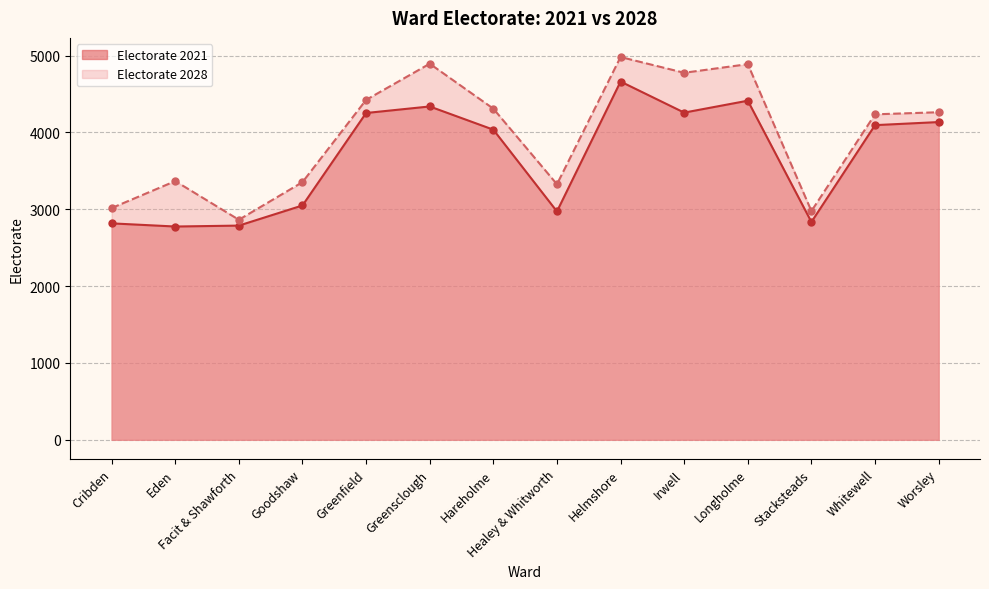

Rank the series by their maximum value, from lowest to highest.

Electorate 2021, Electorate 2028